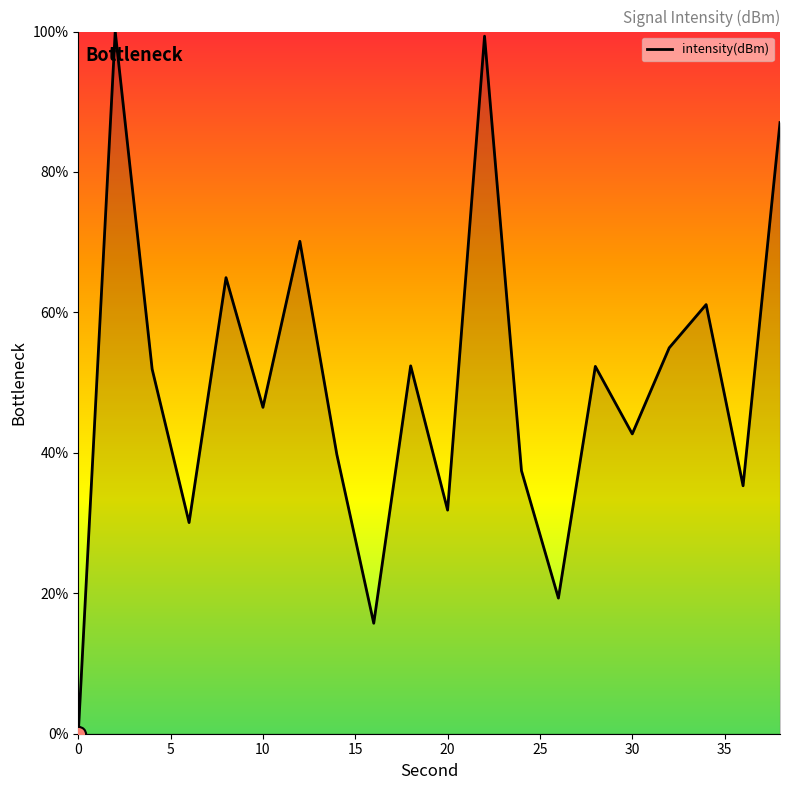

What is the difference between the maximum and minimum values?

100.0